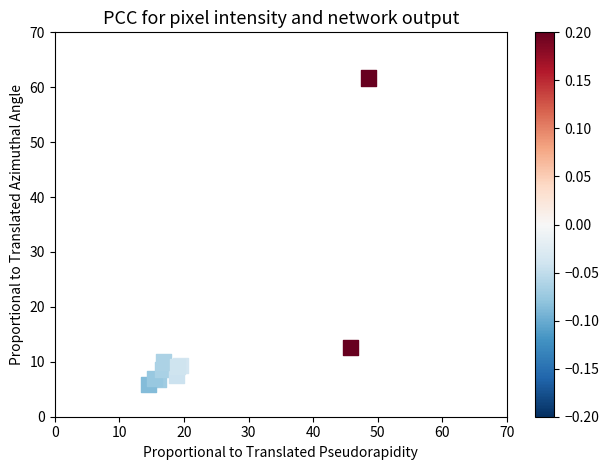

What Y value in the scatter plot is closest to 33?

12.6